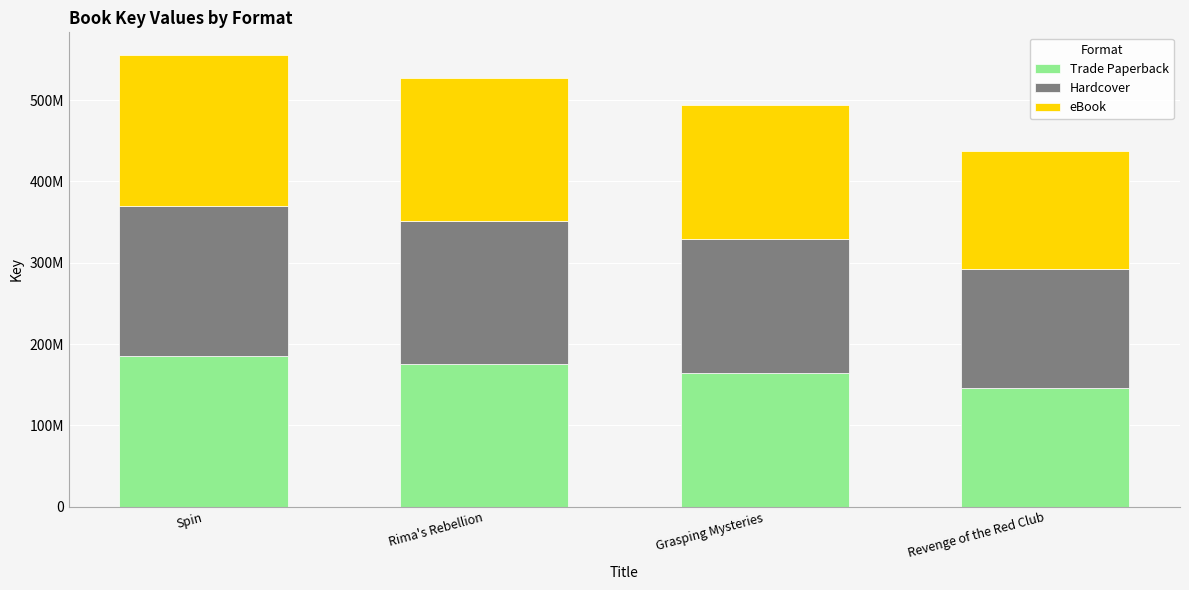

How many eBook values are between 164618759 and 185145863?

3